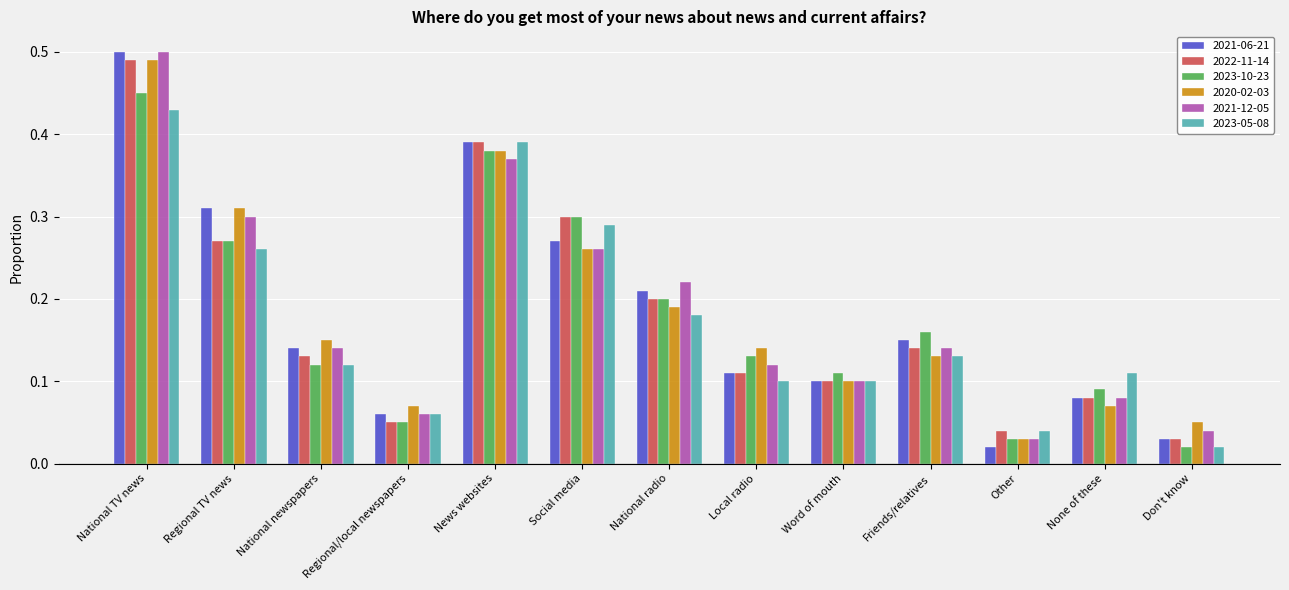

Is it true that 2023-10-23 equals 0.2 at Friends/relatives?

True